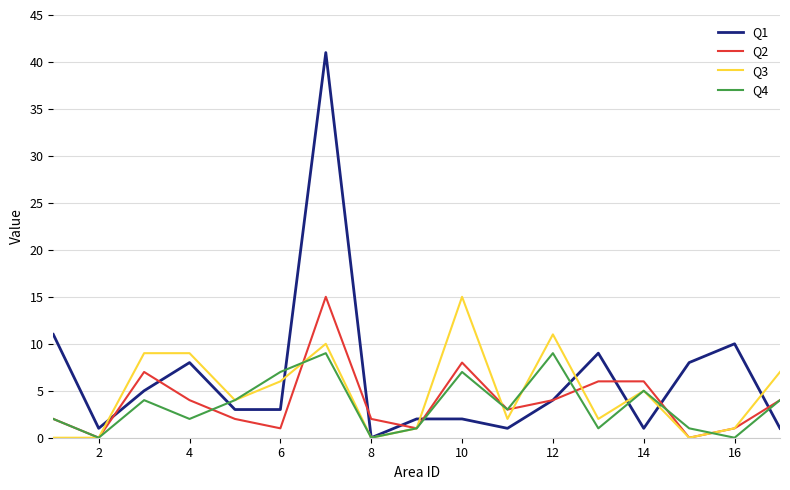

Reading right to left, what are all the values shown in this chart?

Q1: 1	10	8	1	9	4	1	2	2	0	41	3	3	8	5	1	11
Q2: 4	1	0	6	6	4	3	8	1	2	15	1	2	4	7	0	2
Q3: 7	1	0	5	2	11	2	15	1	0	10	6	4	9	9	0	0
Q4: 4	0	1	5	1	9	3	7	1	0	9	7	4	2	4	0	2